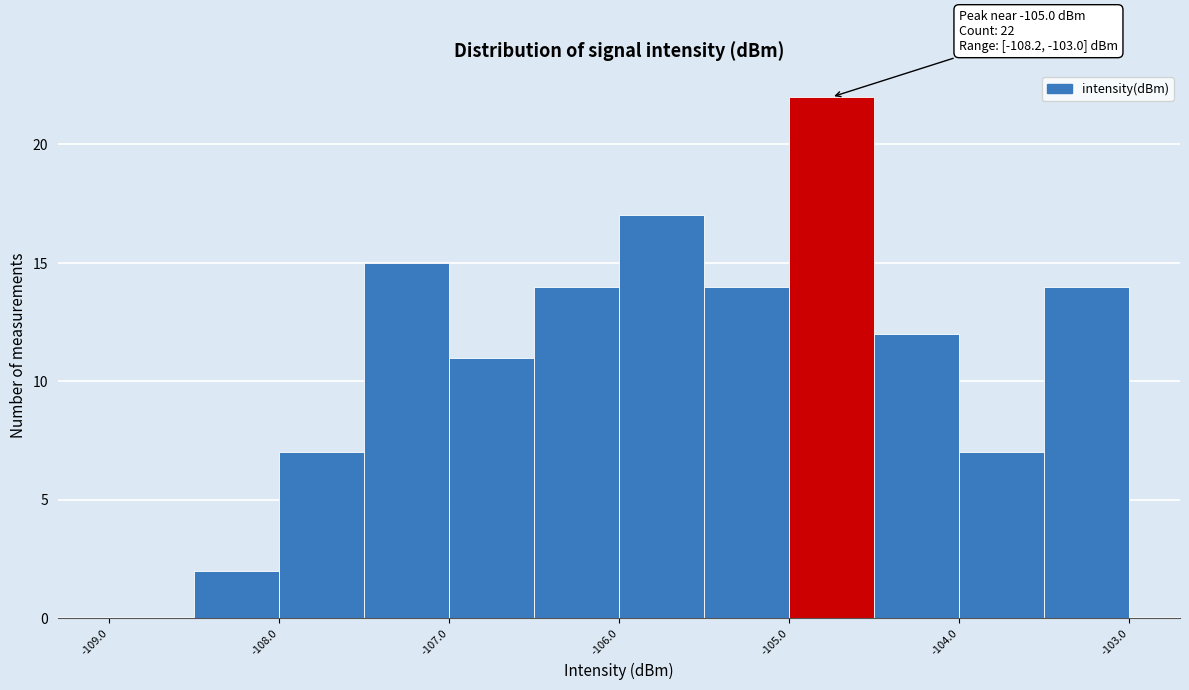

Which range on the x-axis has the tallest bar?

-105.0 to -104.5